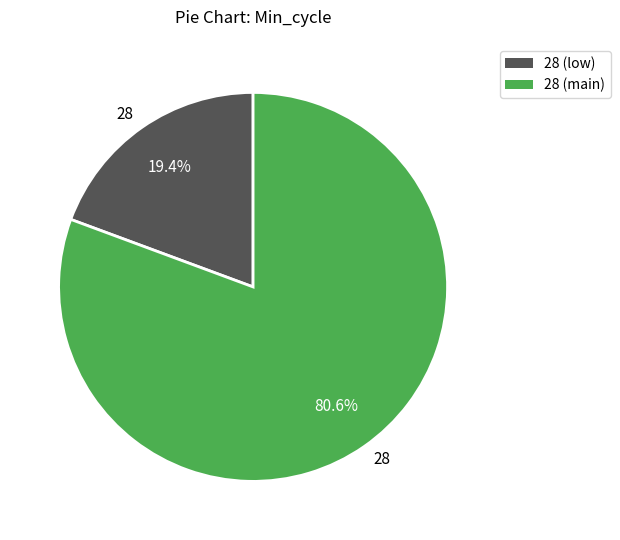

Count the number of slices in the pie.

2